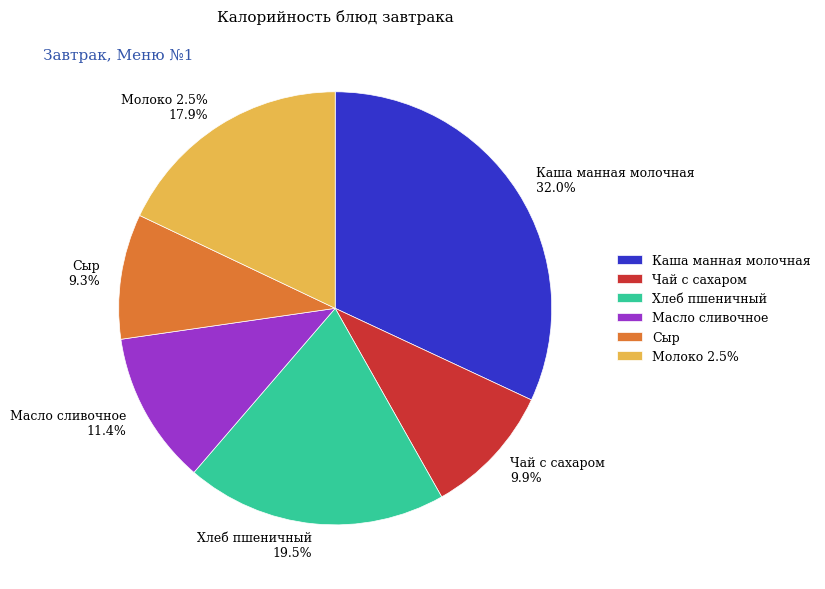

Does any single category account for the majority?

No